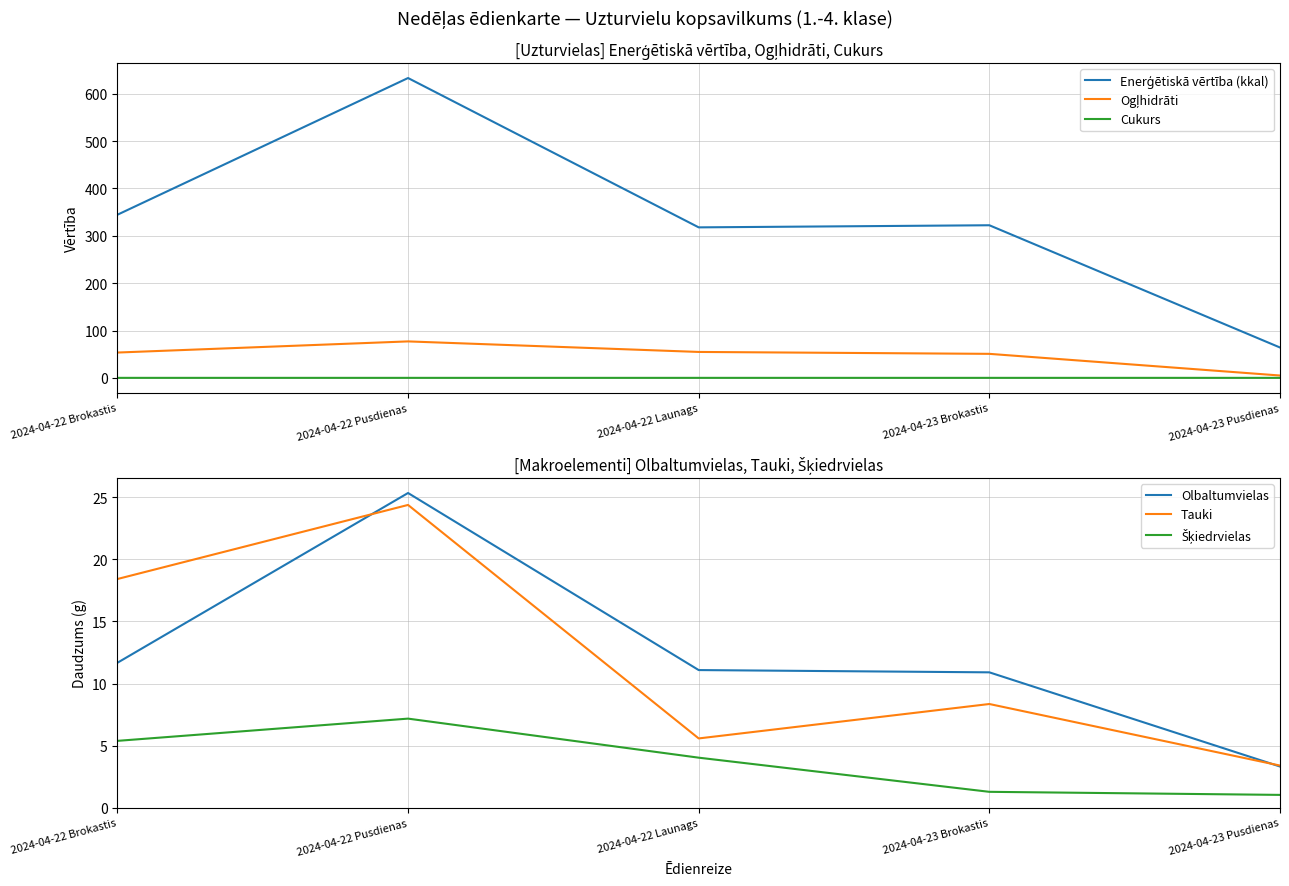

Reading left to right, list all the values displayed in this chart.

Enerģētiskā vērtība (kkal): 344.5	633.2	317.8	322.3	64.1
Ogļhidrāti: 53.5	77.0	54.7	50.7	4.9
Cukurs: 0.0	0.0	0.0	0.0	0.0
Olbaltumvielas: 11.7	25.3	11.1	10.9	3.3
Tauki: 18.4	24.4	5.6	8.4	3.4
Šķiedrvielas: 5.4	7.2	4.0	1.3	1.0